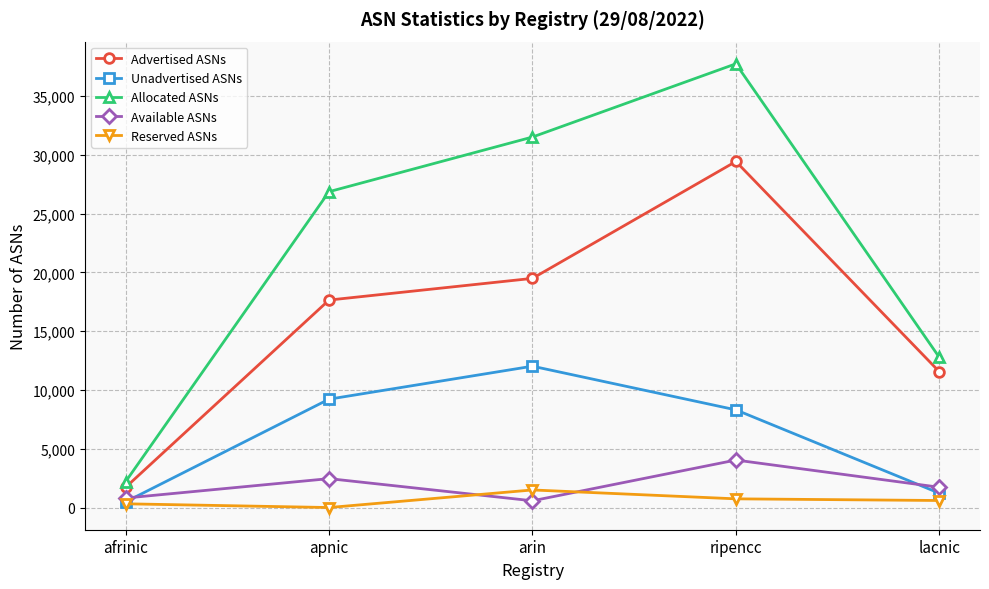

Count the number of data series in this chart.

5